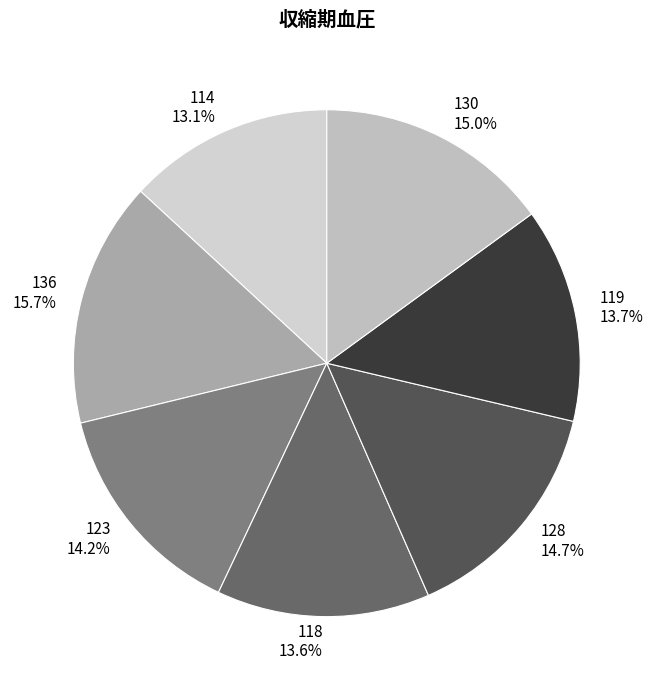

True or false: 123 accounts for 23% of the total.

False